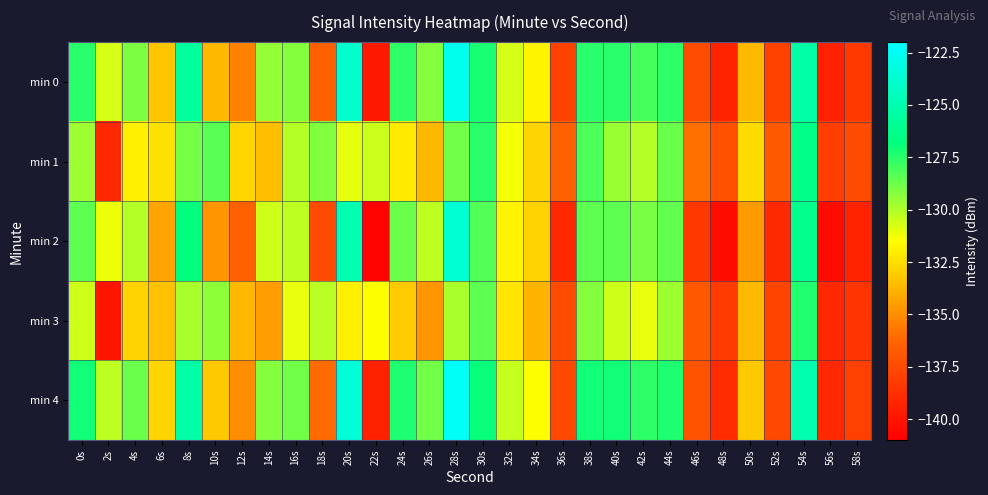

Rank the series by their average value, from highest to lowest.

min 4, min 0, min 1, min 2, min 3